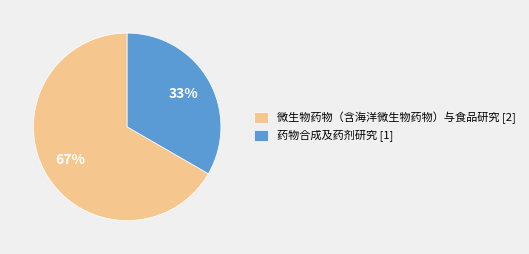

Which category accounts for the majority?

微生物药物（含海洋微生物药物）与食品研究 [2]